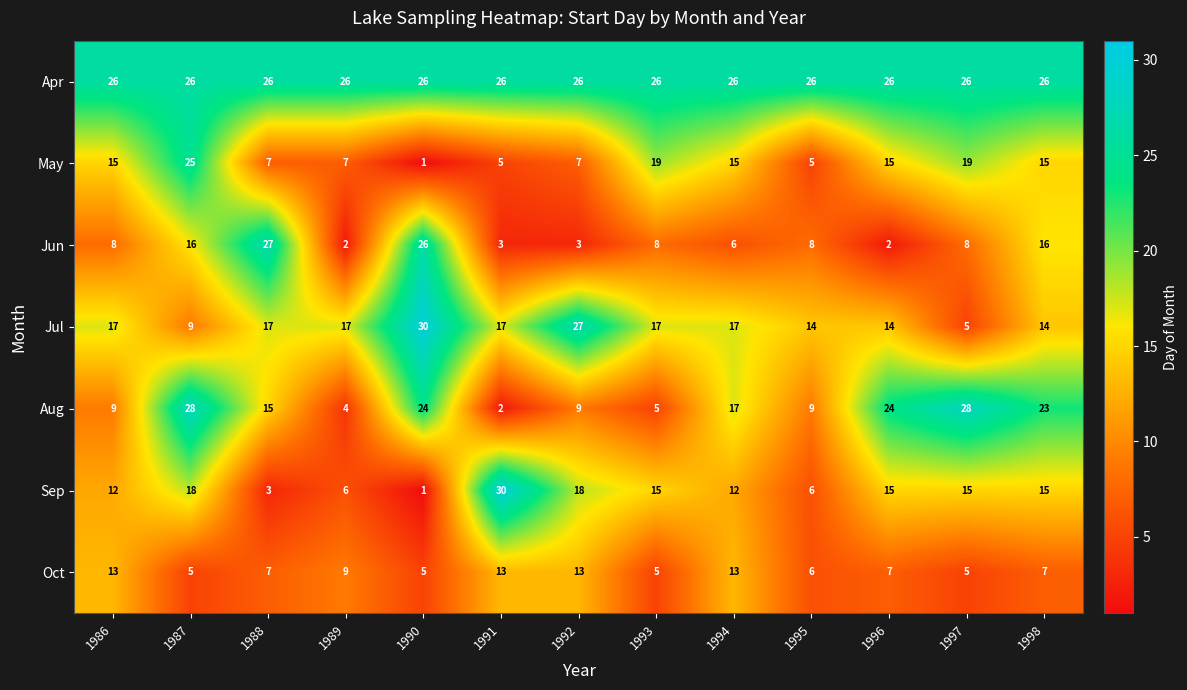

Between 1987 and 1993, which series saw the biggest shift?

Aug